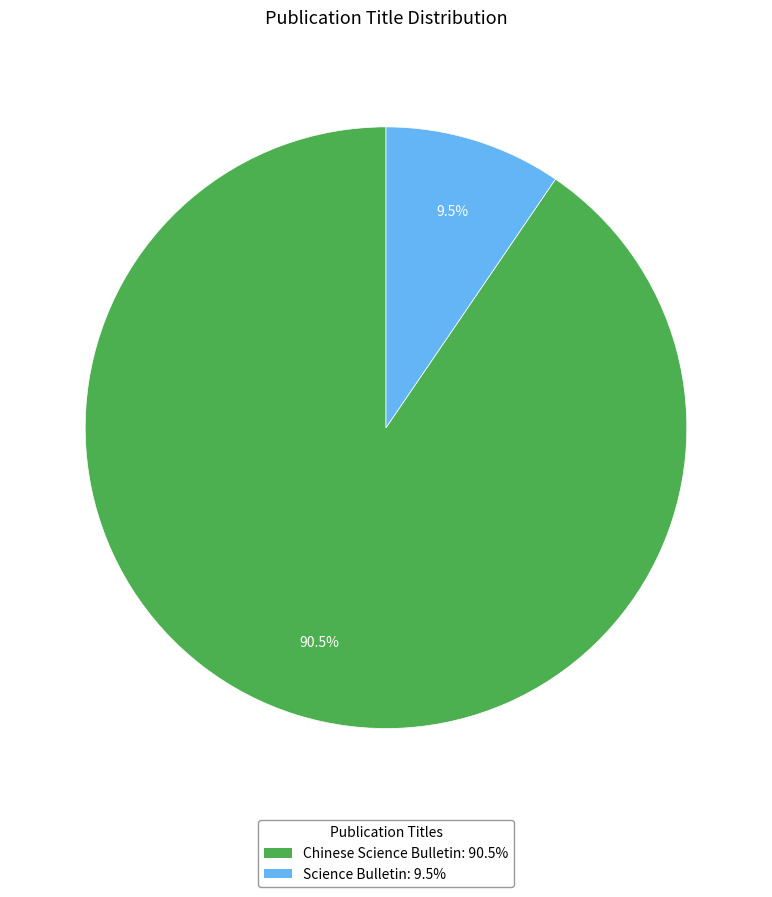

Which slice is the largest?

Chinese Science Bulletin